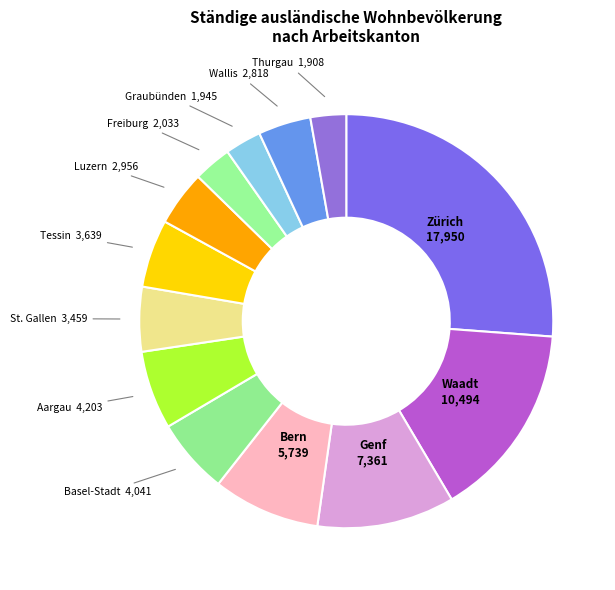

Is it true that Freiburg is 3% of the pie?

True